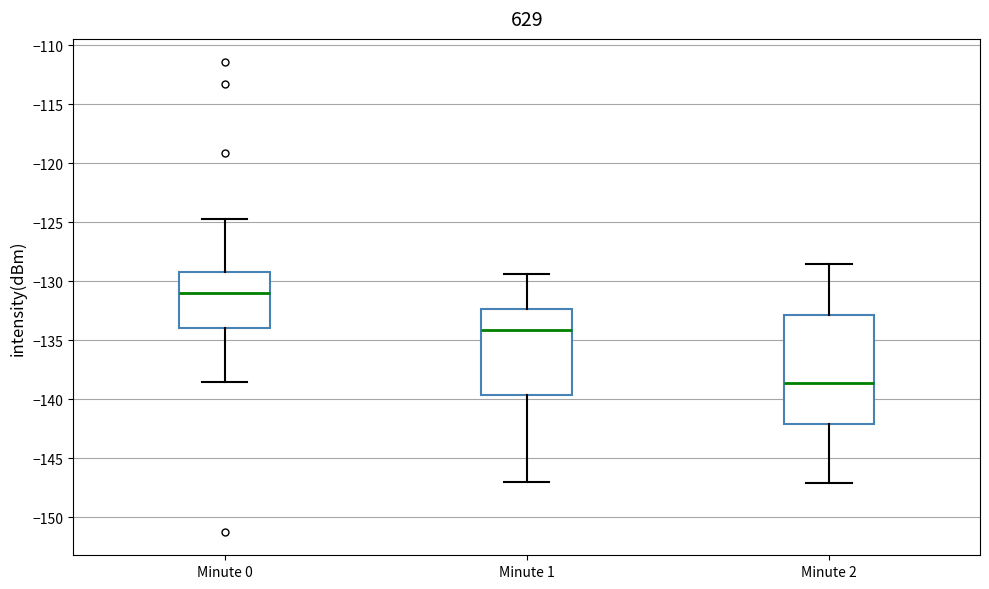

Which box is the tallest, from its lower edge to its upper edge?

Minute 2